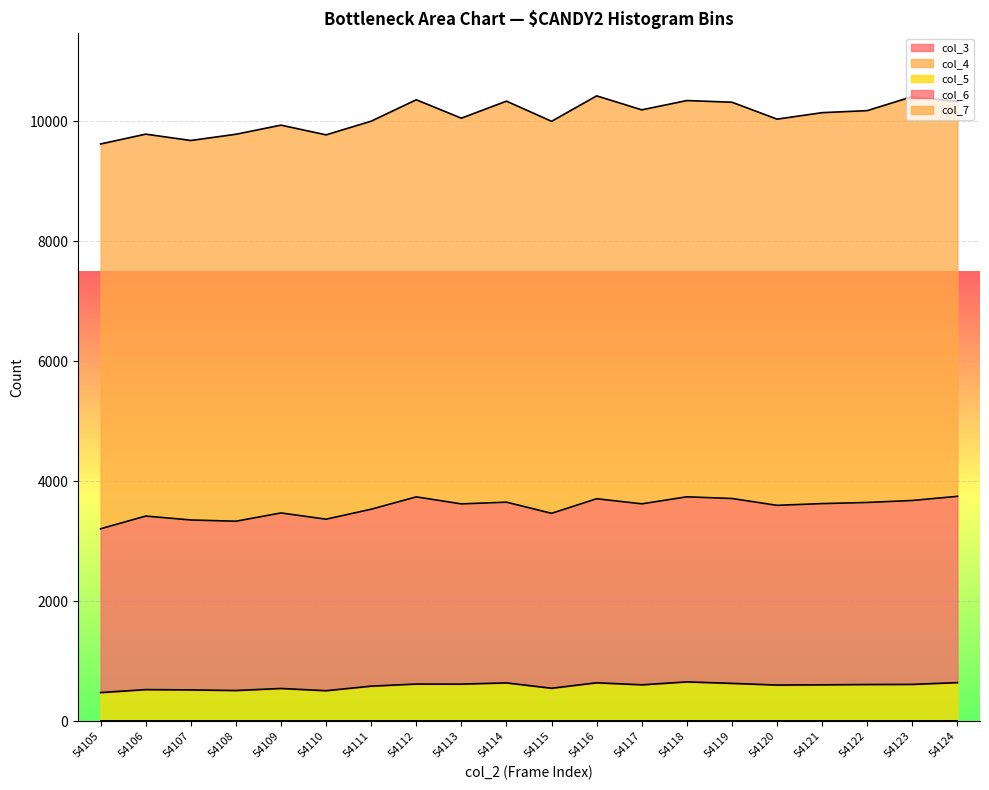

Where is col_3 nearest to the value 0?

54105